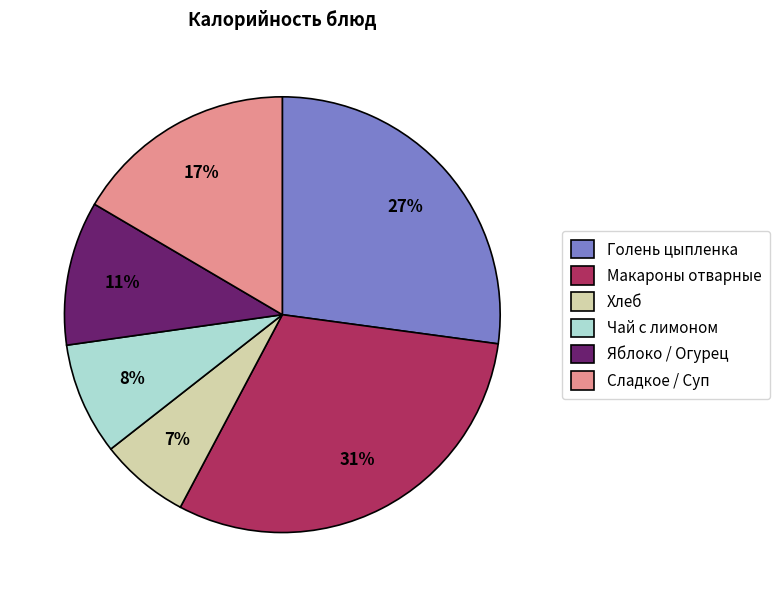

Is it true that Макароны отварные is 31% of the pie?

True